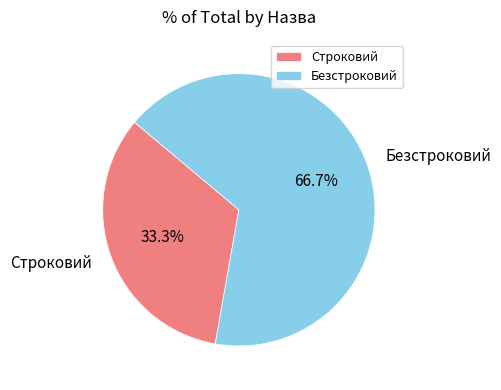

Rank the categories by value from highest to lowest.

Безстроковий, Строковий